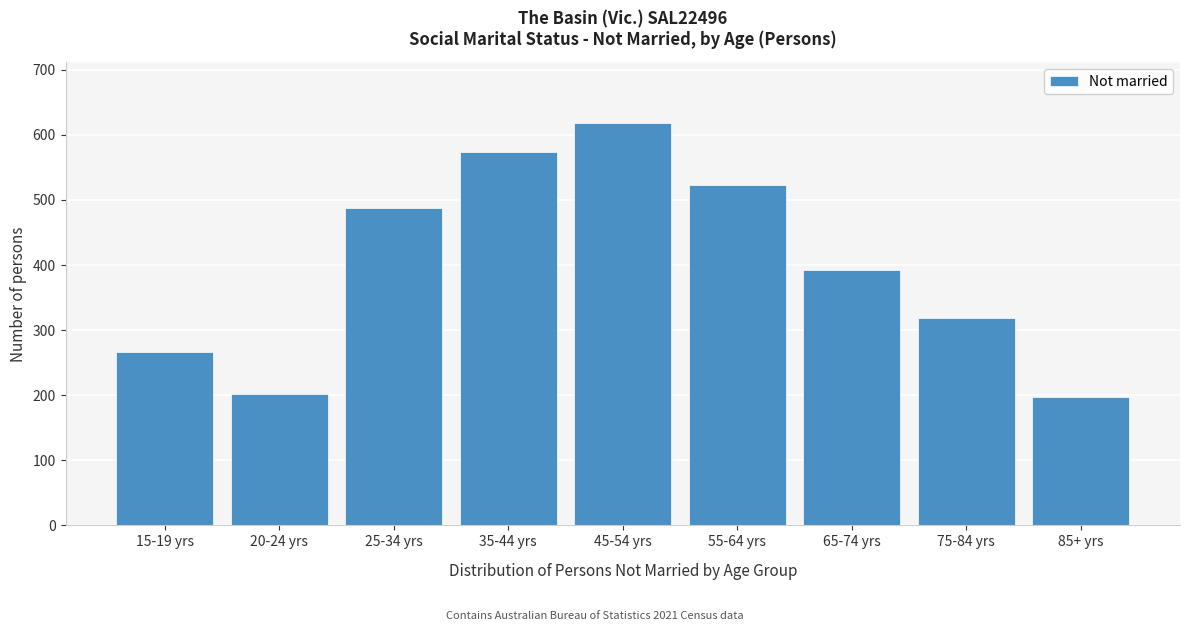

Reading left to right, what are all the values shown in this chart?

266	202	487	573	619	523	392	319	198